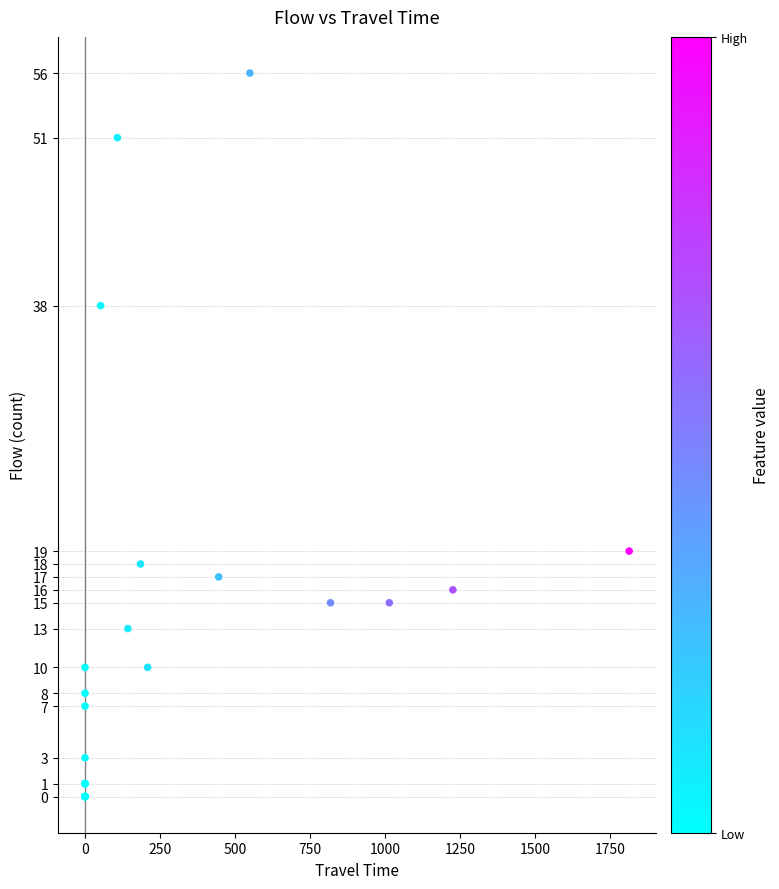

What Y value in the scatter plot is closest to 28?

19